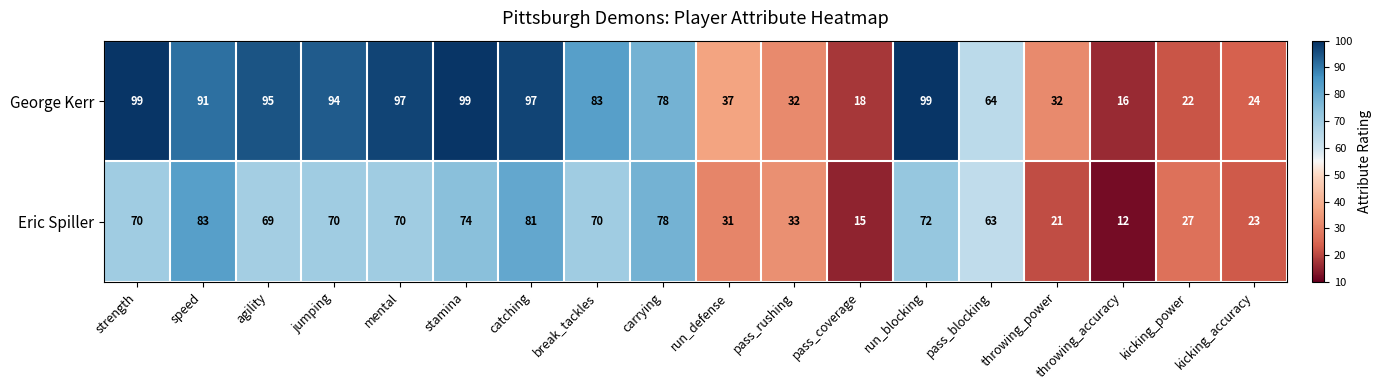

Read the Eric Spiller value at agility, to the nearest 10.

70